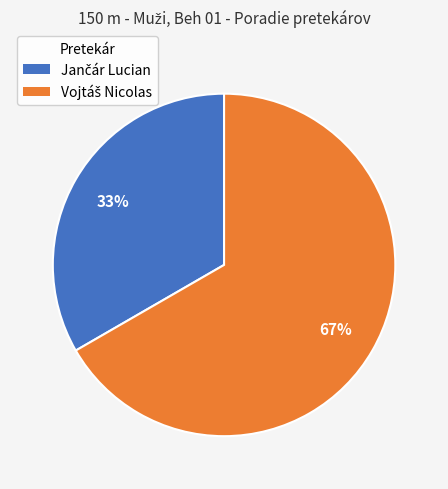

Is there any slice that represents more than half of the pie?

Yes